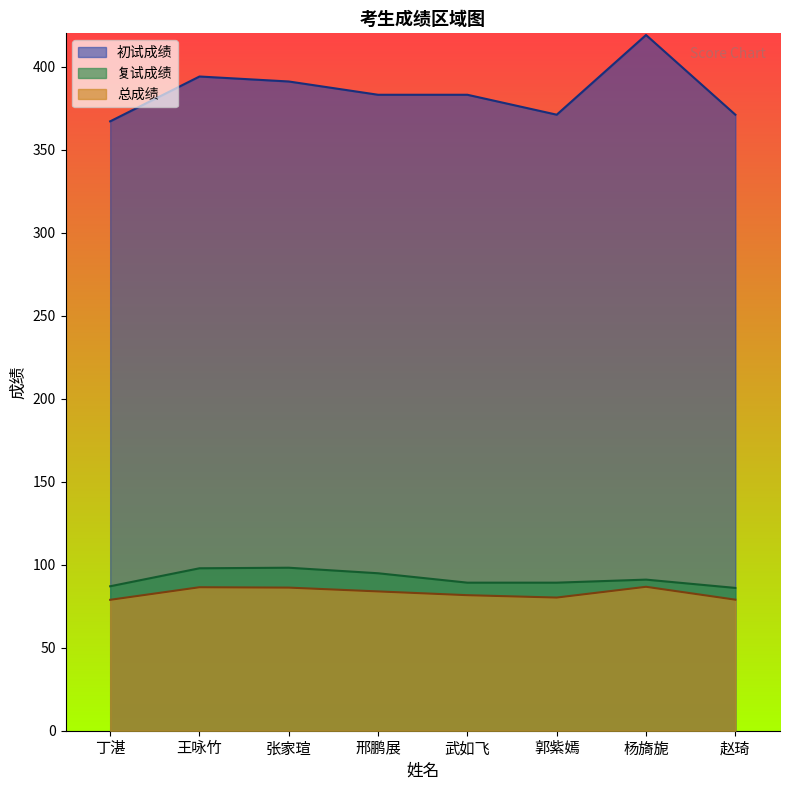

Which series has the largest range (max minus min)?

初试成绩